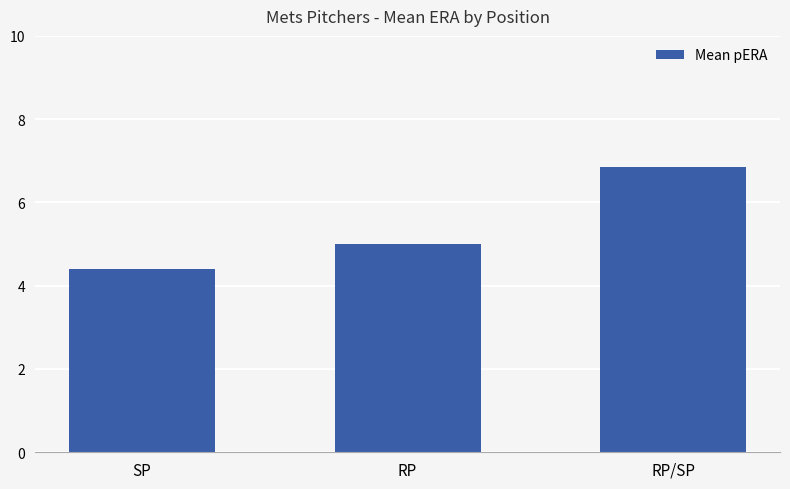

How many values are between 4 and 6?

2